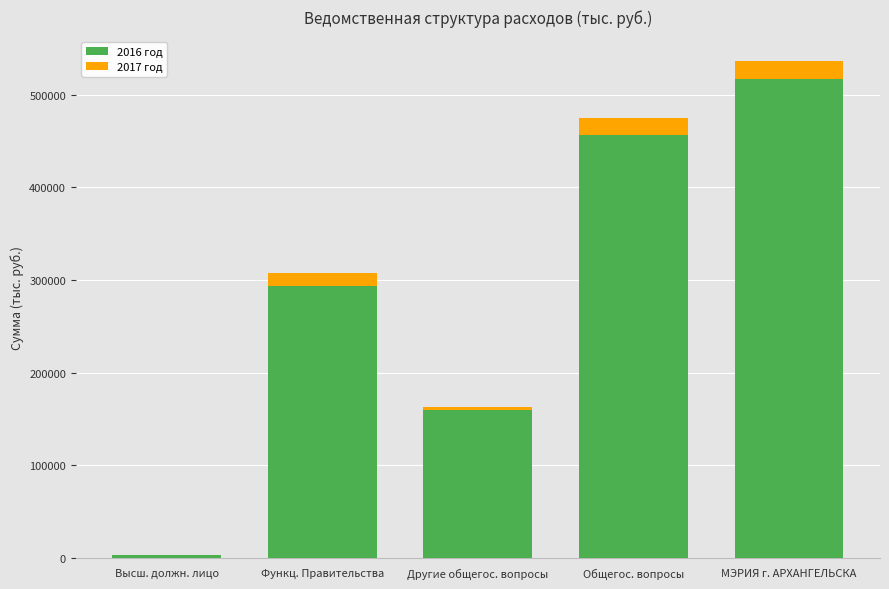

The value of 2016 год at Другие общегос. вопросы is 159306.0. True or false?

True